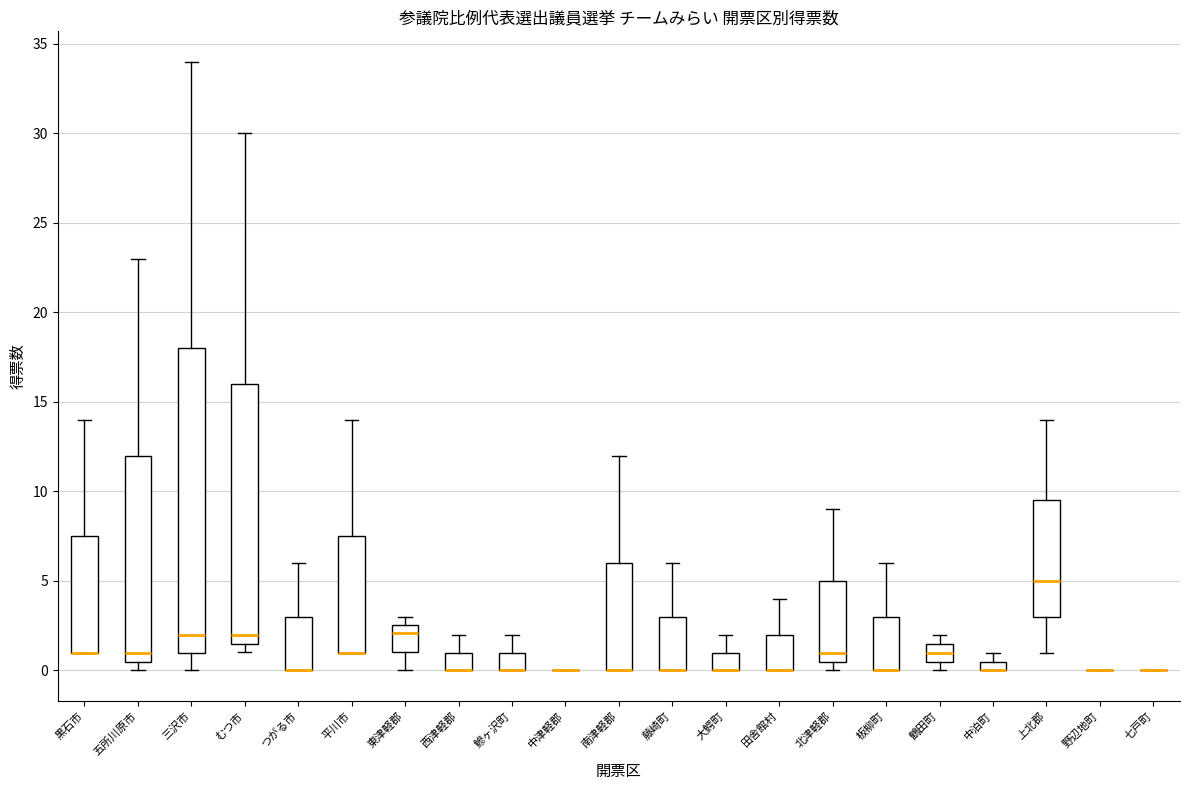

Which box is the tallest, from its lower edge to its upper edge?

三沢市